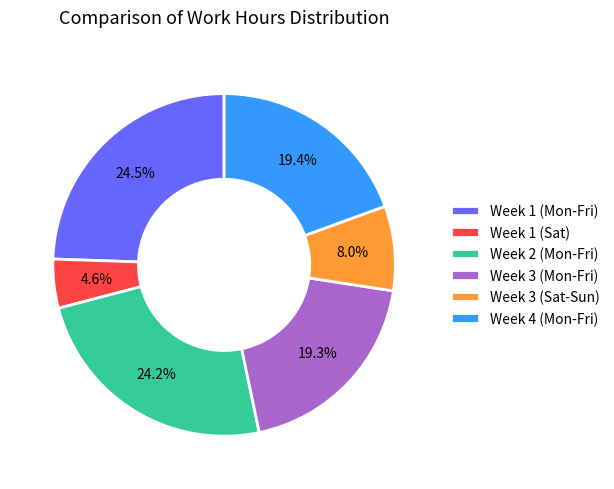

Is there a majority slice in this chart?

No